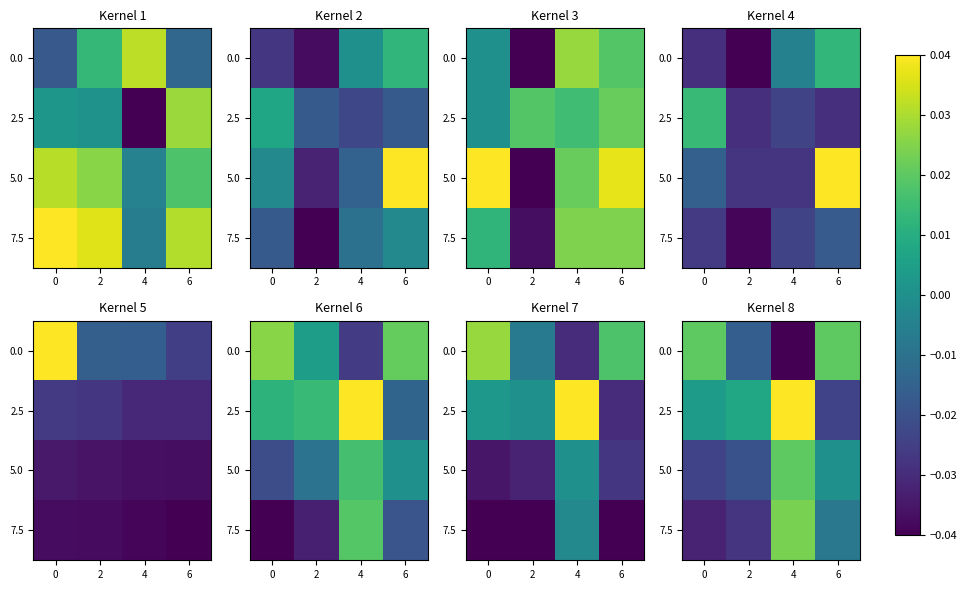

What is the difference between the highest and lowest values at 0?

0.1